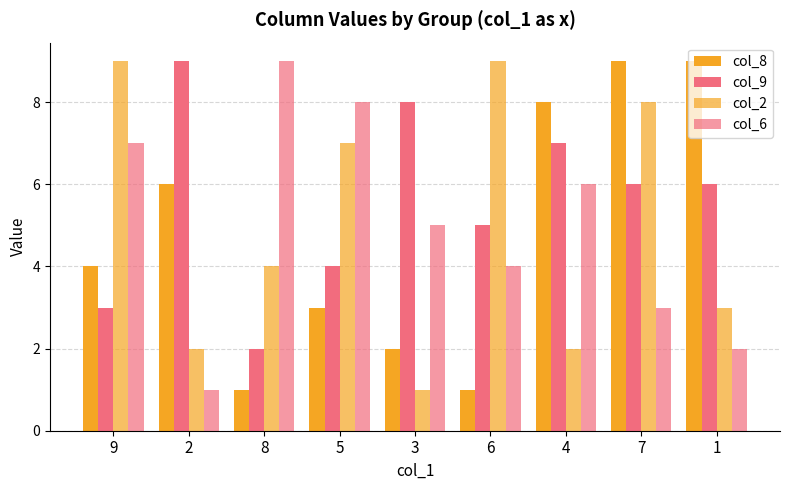

What is the label of the 5th bar from the left?

3